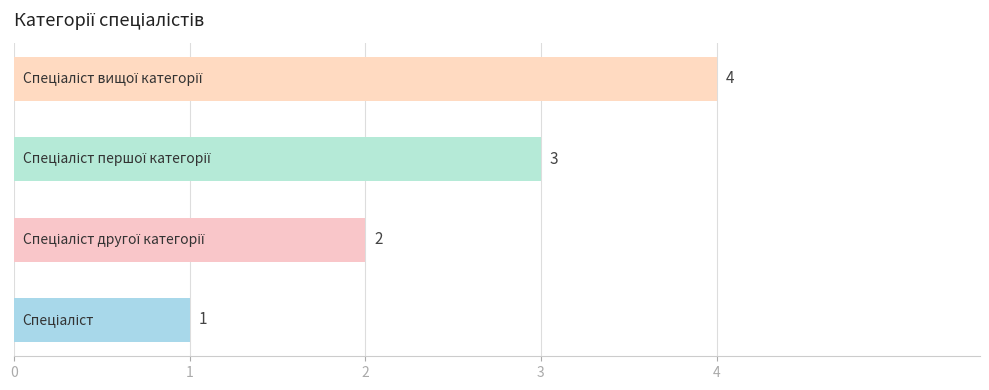

Does the chart contain any negative values?

No